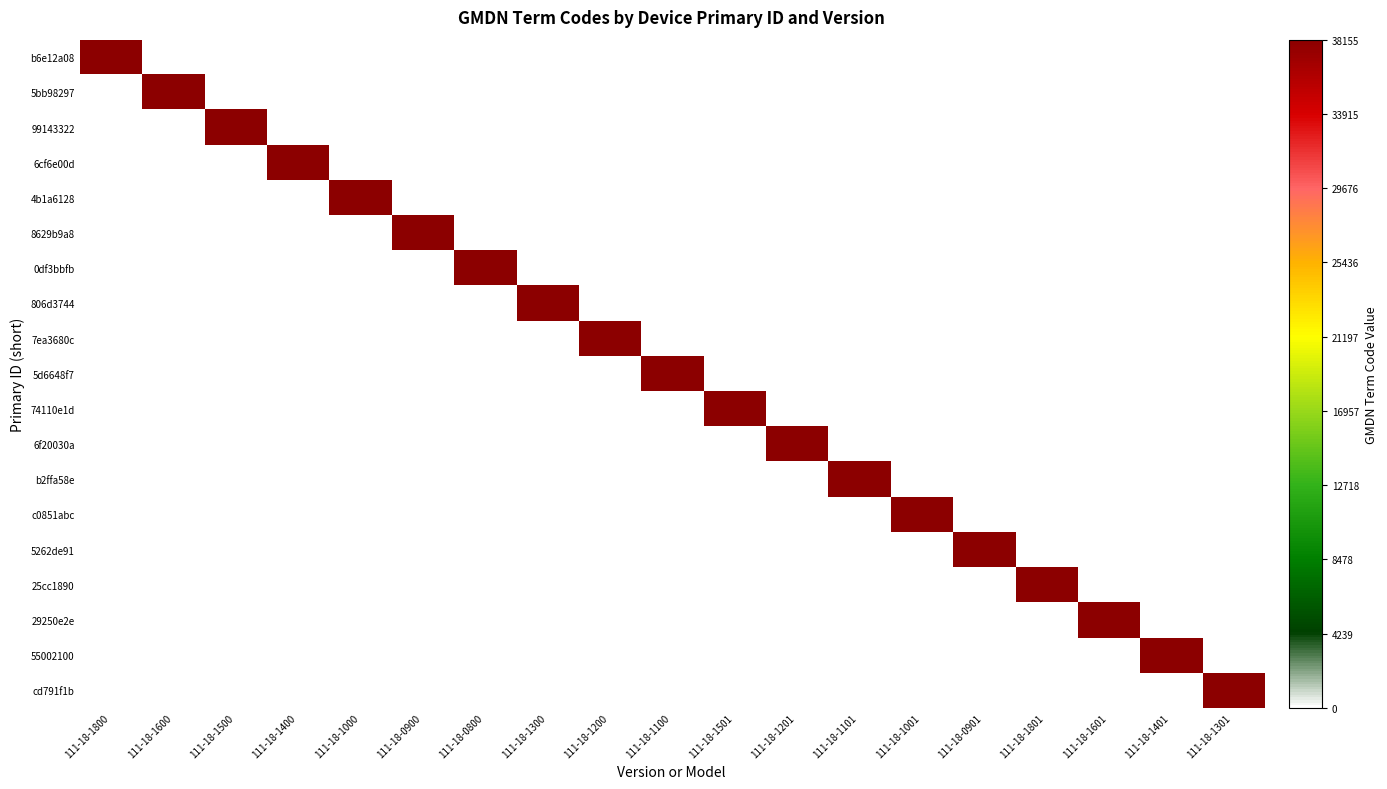

Between 111-18-1400 and 111-18-0800, which is larger?

111-18-1400